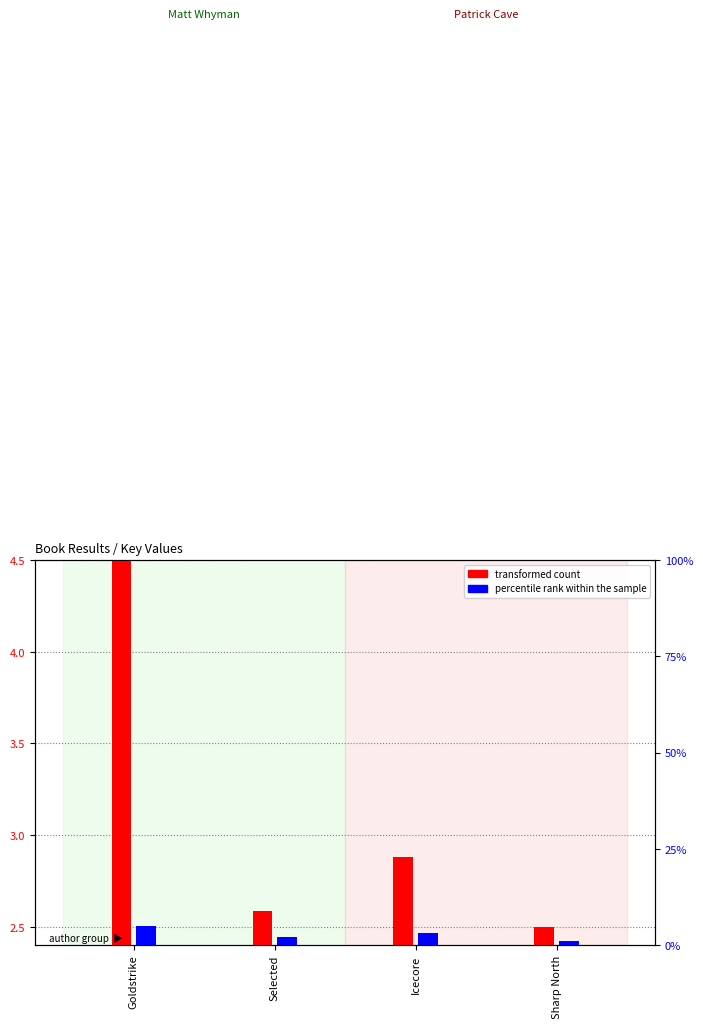

Where is percentile rank within the sample nearest to the value 0?

Sharp North